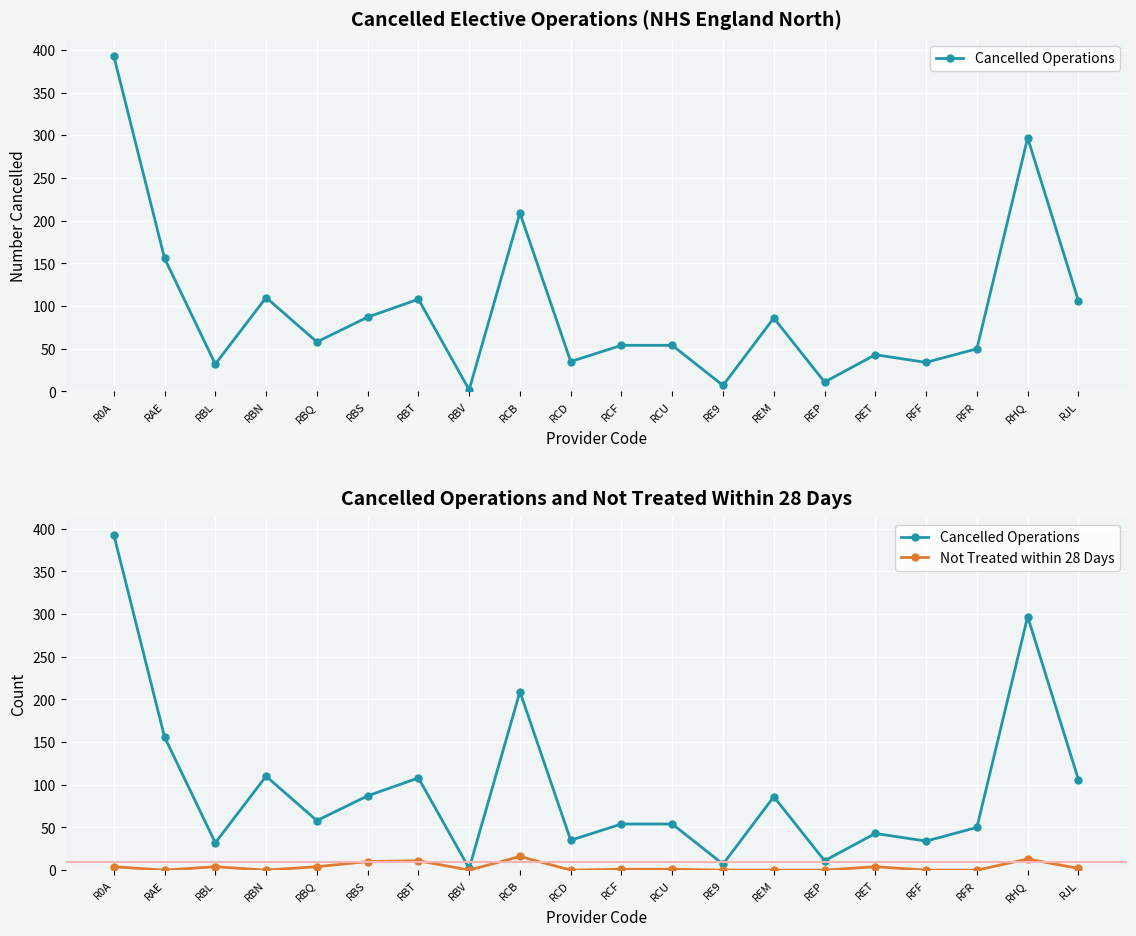

The value of Not Treated within 28 Days at RJL is 1. True or false?

False